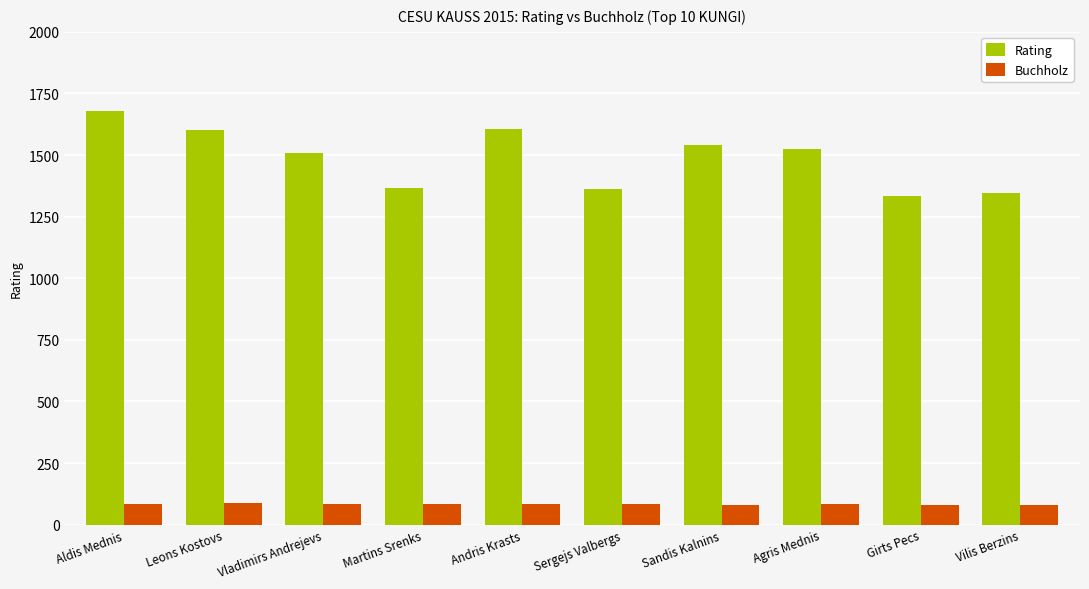

What is the maximum value shown in the chart?

1677.0